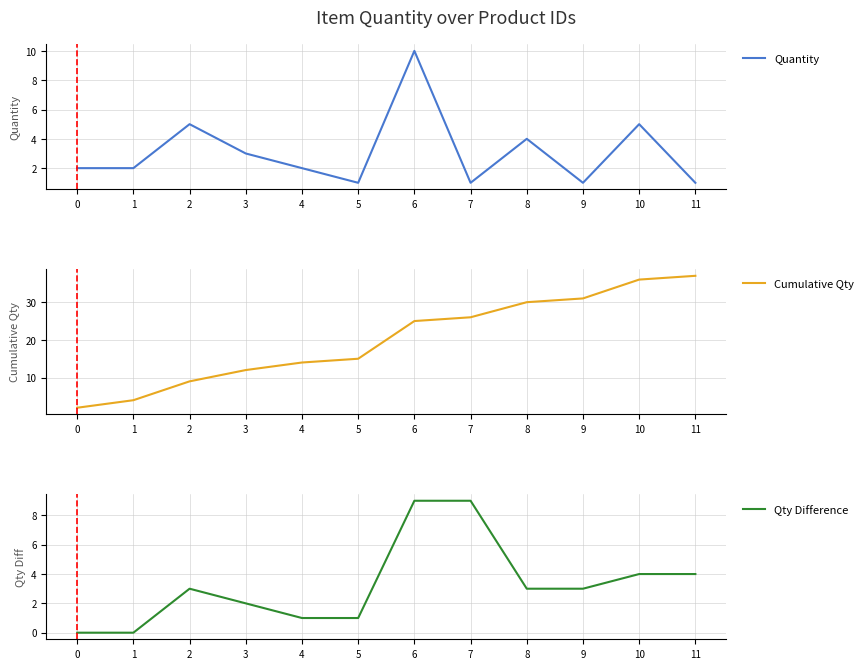

At which category does Quantity reach its first local peak?

2